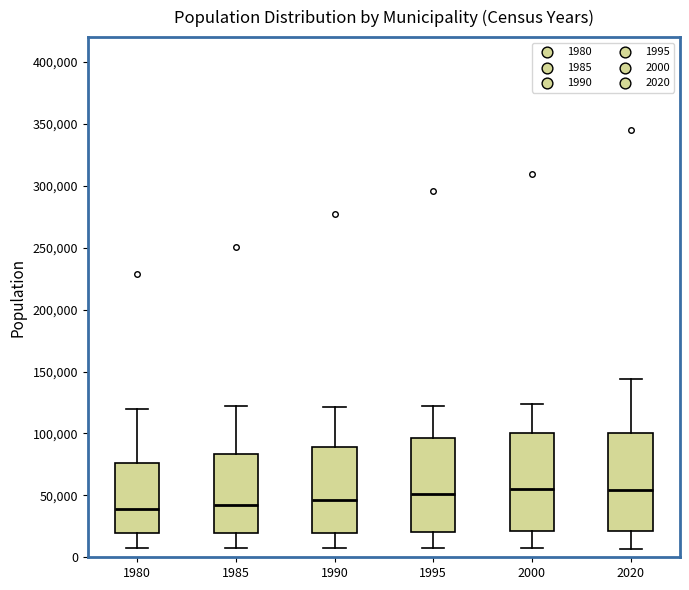

Reading left to right, read every box against the y-axis: the position of its median line, the range the box covers, and the ends of its whiskers. The values are not printed on the chart, so give them approximately, as read against the axis.

1980: median 40000, box 20000 to 75000, whiskers 5000 to 120000
1985: median 40000, box 20000 to 85000, whiskers 5000 to 120000
1990: median 45000, box 20000 to 90000, whiskers 5000 to 120000
1995: median 50000, box 20000 to 95000, whiskers 5000 to 120000
2000: median 55000, box 20000 to 100000, whiskers 5000 to 125000
2020: median 55000, box 20000 to 100000, whiskers 5000 to 145000